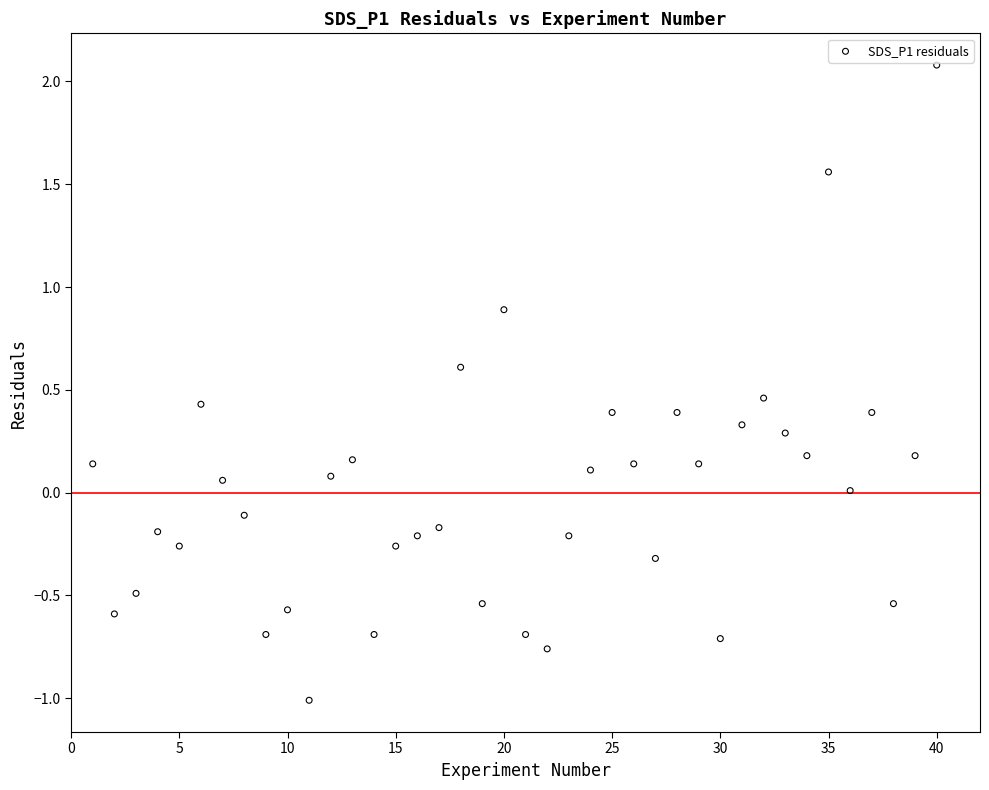

What is the range of X values (max minus min)?

39.0